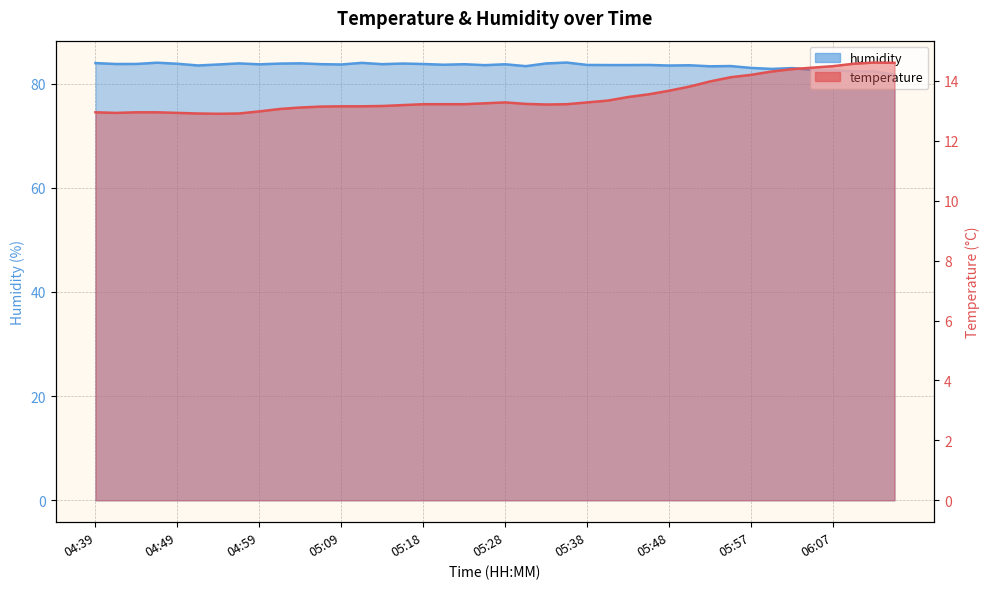

Count the number of categories in the chart.

40